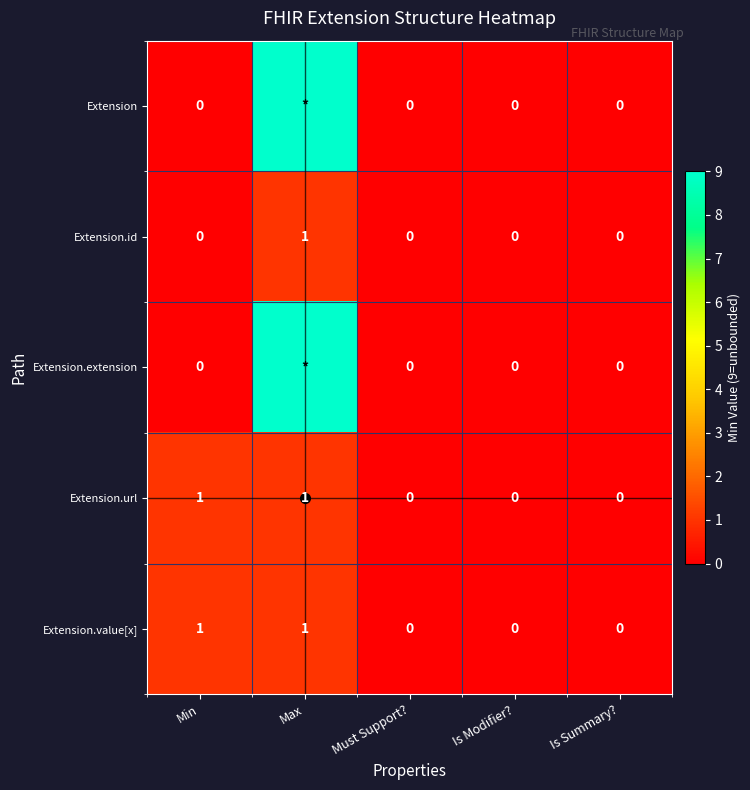

Count the Extension.id values in the range 0 to 1.

5